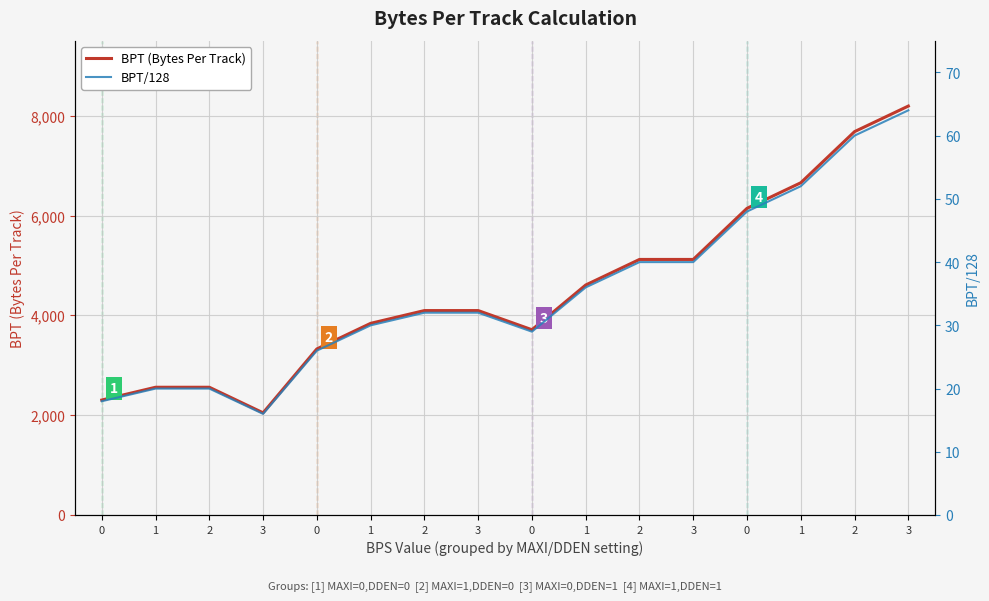

List the series in order of their overall mean, highest first.

BPT (Bytes Per Track), BPT/128